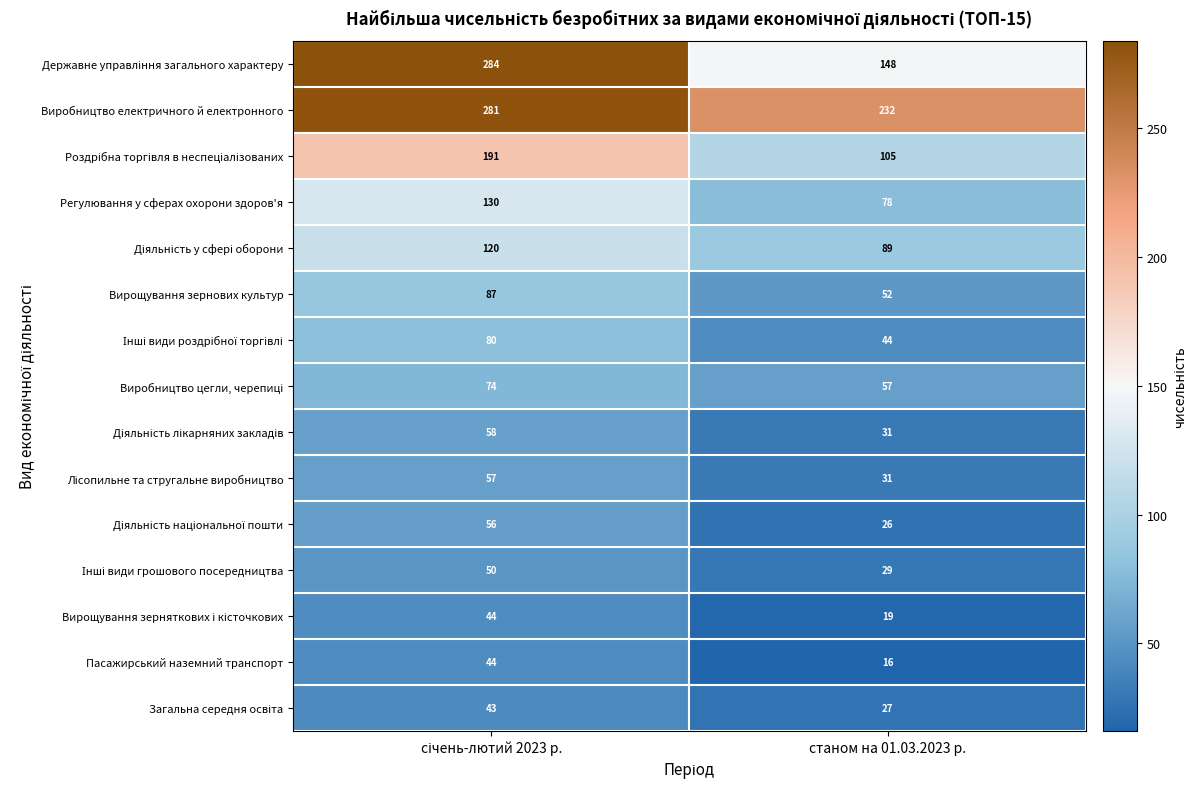

What is the total value across all series at станом на 01.03.2023 р.?

984